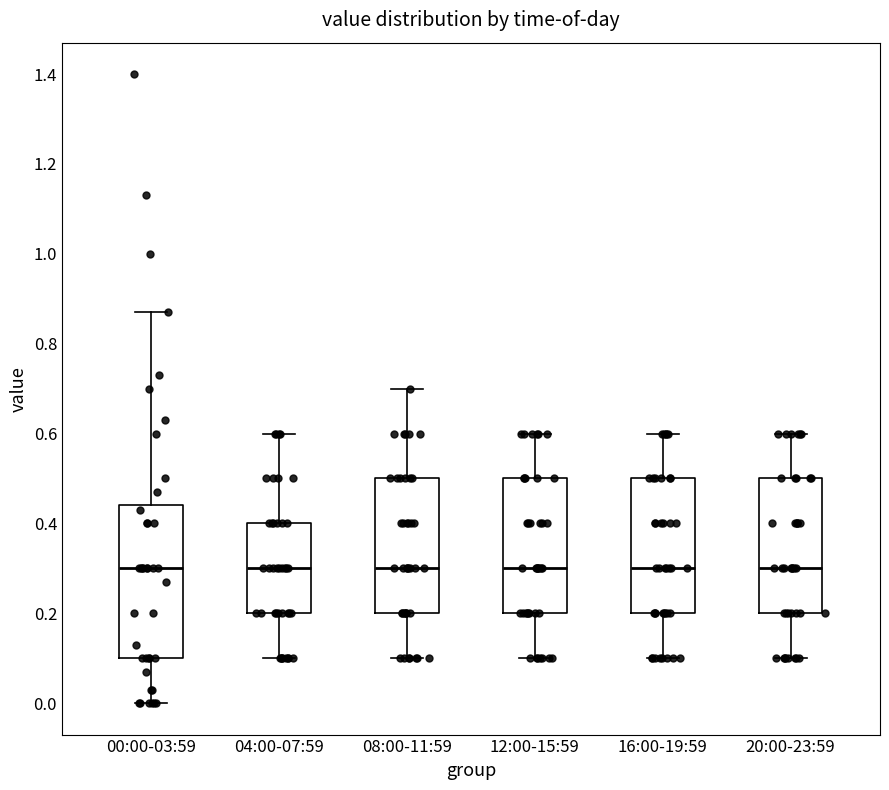

Reading left to right, read every box against the y-axis: the position of its median line, the range the box covers, and the ends of its whiskers. The values are not printed on the chart, so give them approximately, as read against the axis.

00:00-03:59: median 0.30, box 0.10 to 0.44, whiskers 0.00 to 0.88
04:00-07:59: median 0.30, box 0.20 to 0.40, whiskers 0.10 to 0.60
08:00-11:59: median 0.30, box 0.20 to 0.50, whiskers 0.10 to 0.70
12:00-15:59: median 0.30, box 0.20 to 0.50, whiskers 0.10 to 0.60
16:00-19:59: median 0.30, box 0.20 to 0.50, whiskers 0.10 to 0.60
20:00-23:59: median 0.30, box 0.20 to 0.50, whiskers 0.10 to 0.60